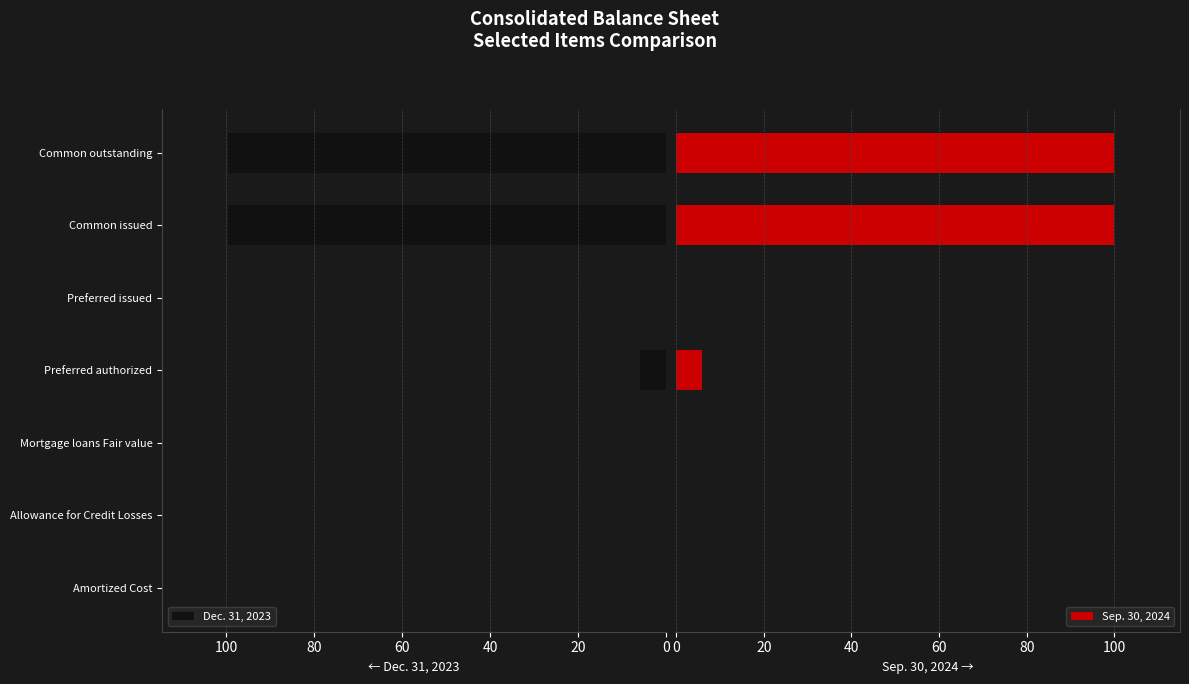

What is the difference between the maximum and minimum values in the Dec. 31, 2023 series?

99.6